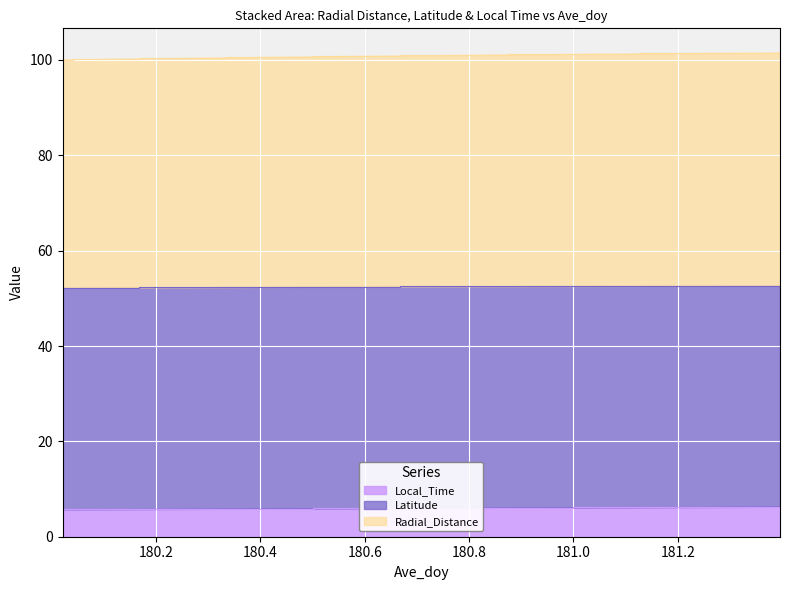

Which series has the widest spread of values?

Radial_Distance